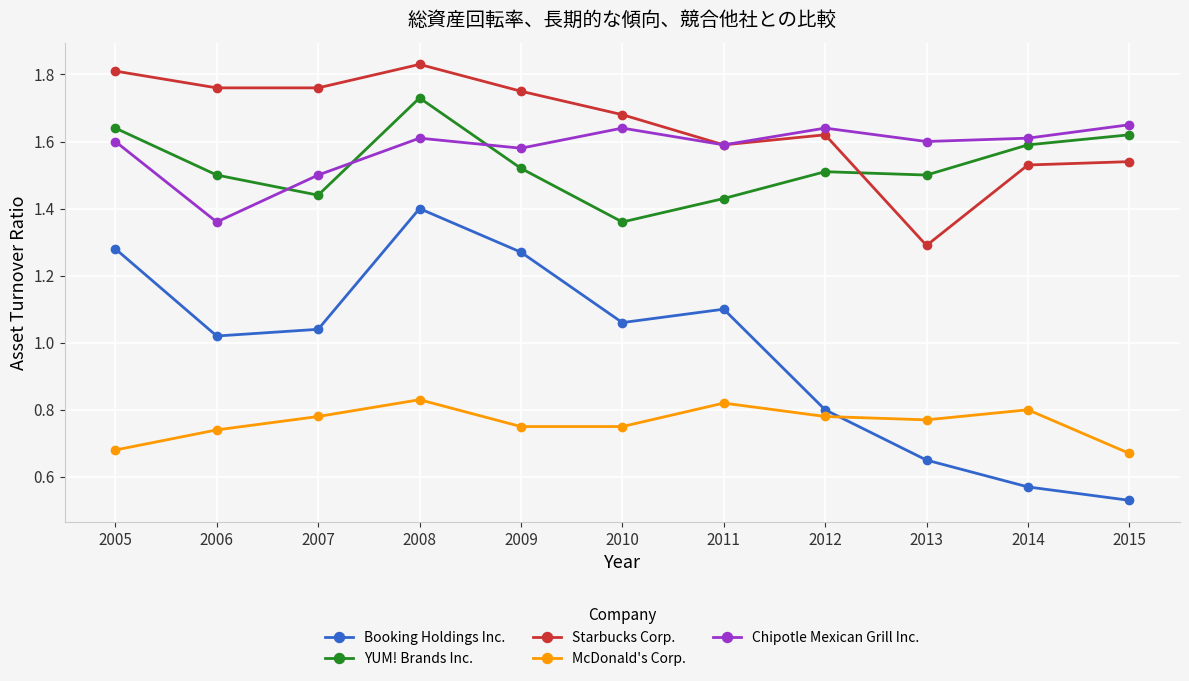

Which series changed the most between 2007 and 2011?

Starbucks Corp.